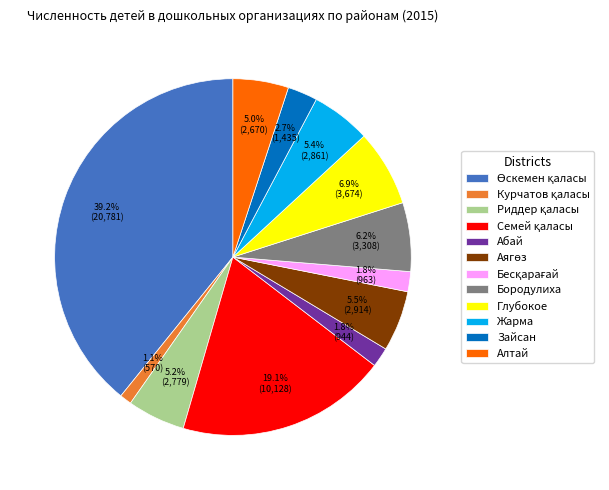

The Глубокое slice represents 19% of the pie. True or false?

False